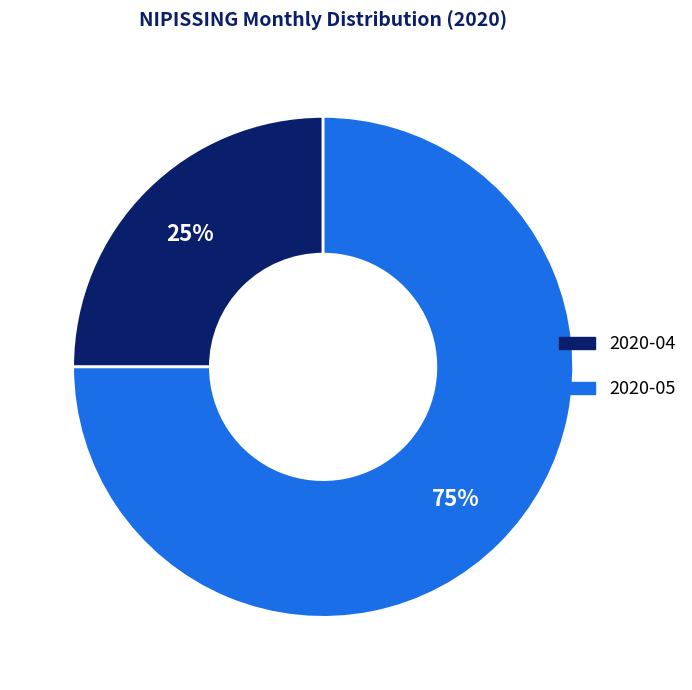

To the nearest percent, what is the combined percentage of 2020-05 and 2020-04?

100%